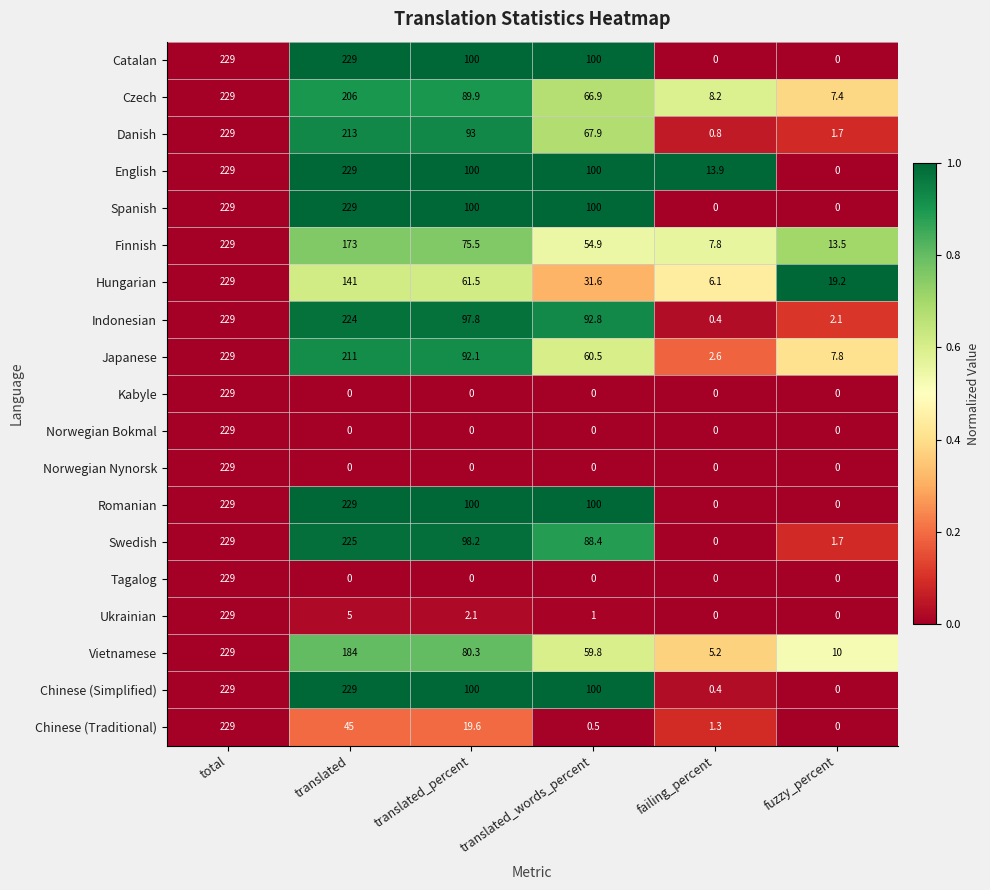

List the labels in order of Vietnamese value, smallest first.

failing_percent, fuzzy_percent, translated_words_percent, translated_percent, translated, total